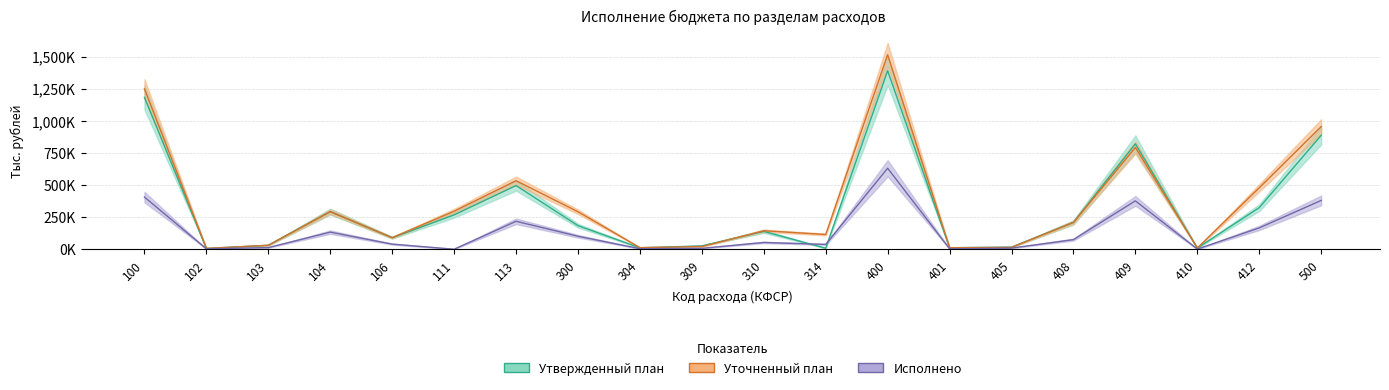

What is the sum of all Утвержденный план values?

6396388.6